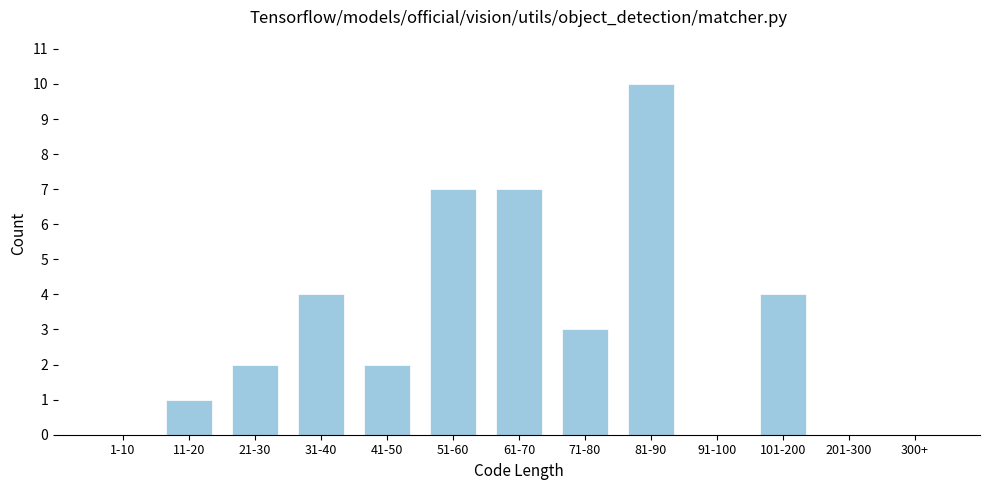

Reading left to right, extract all data points from this chart.

1-10=0	11-20=1	21-30=2	31-40=4	41-50=2	51-60=7	61-70=7	71-80=3	81-90=10	91-100=0	101-200=4	201-300=0	300+=0